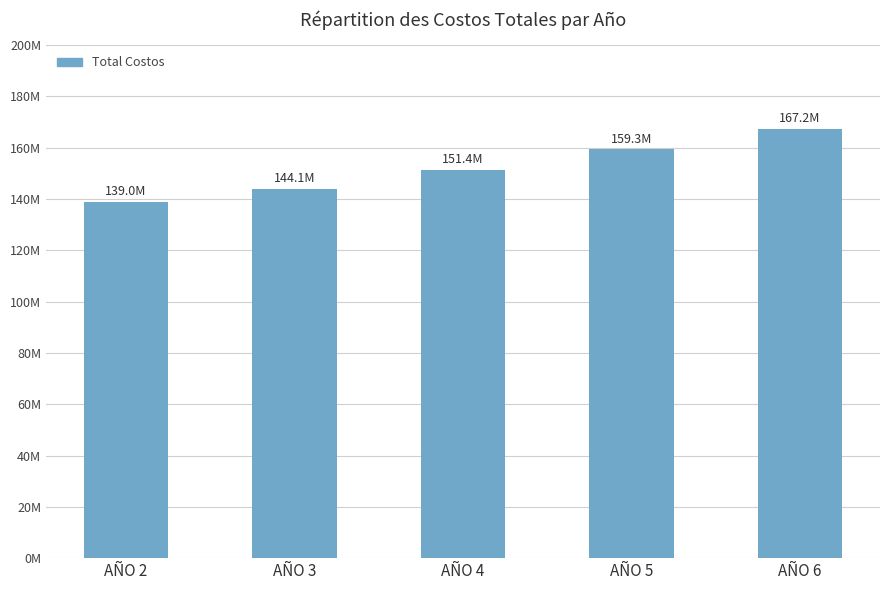

What is the maximum value shown in the chart?

167184344.3